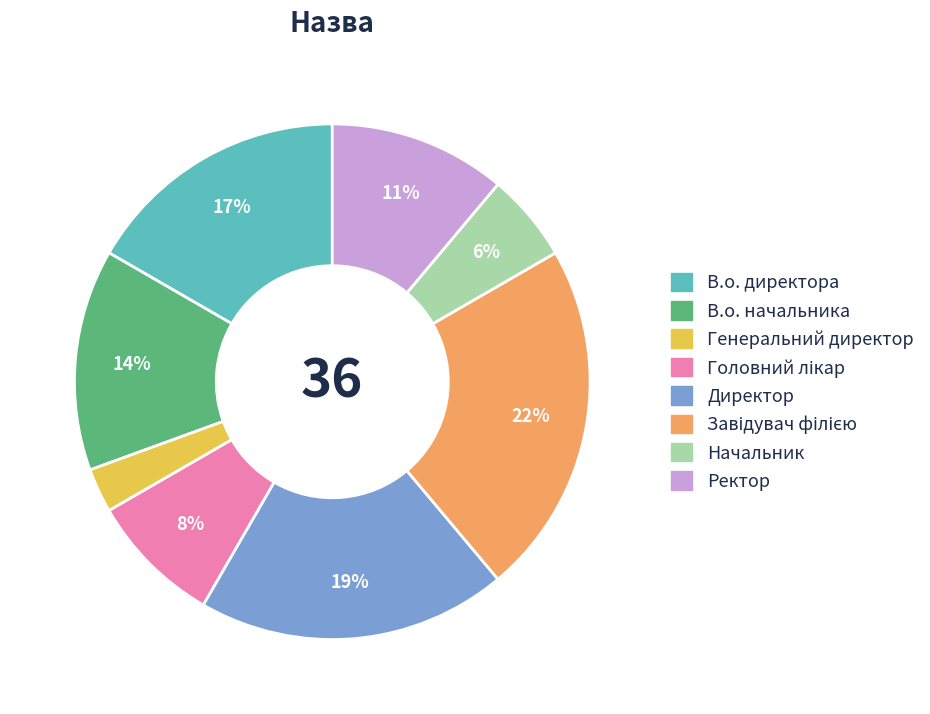

The Генеральний директор slice represents 3% of the pie. True or false?

True